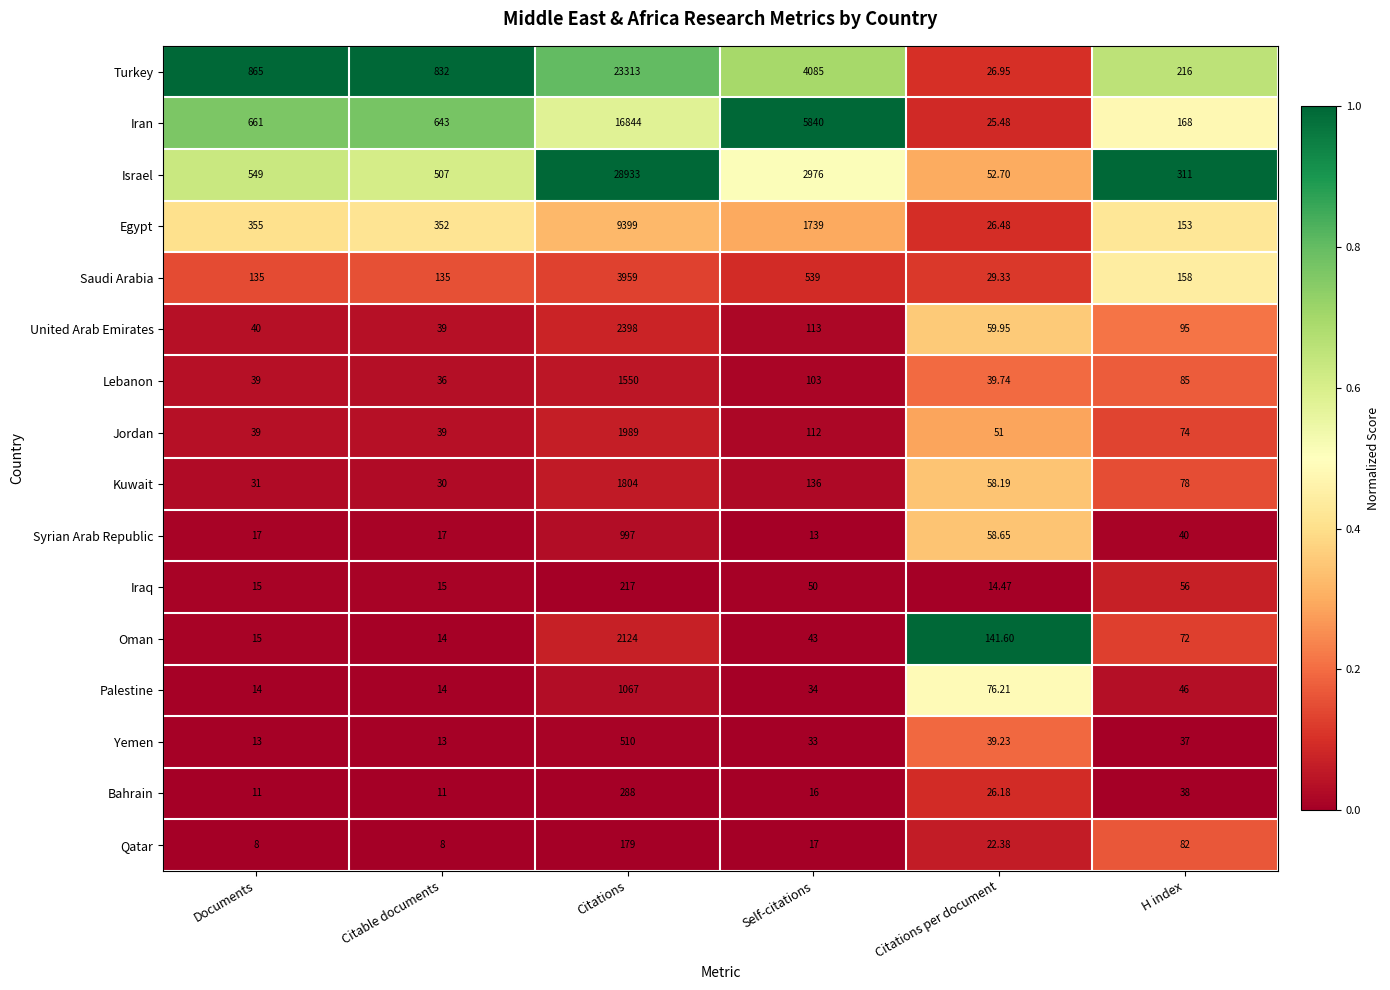

Is the value of Yemen at Citations greater than the value of Oman at Citable documents?

Yes